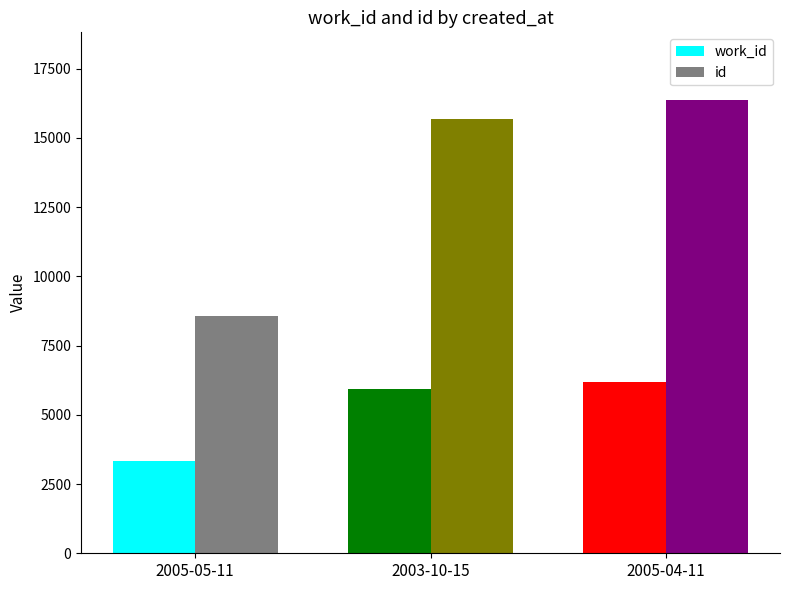

How many values in the id series are below 15691?

1